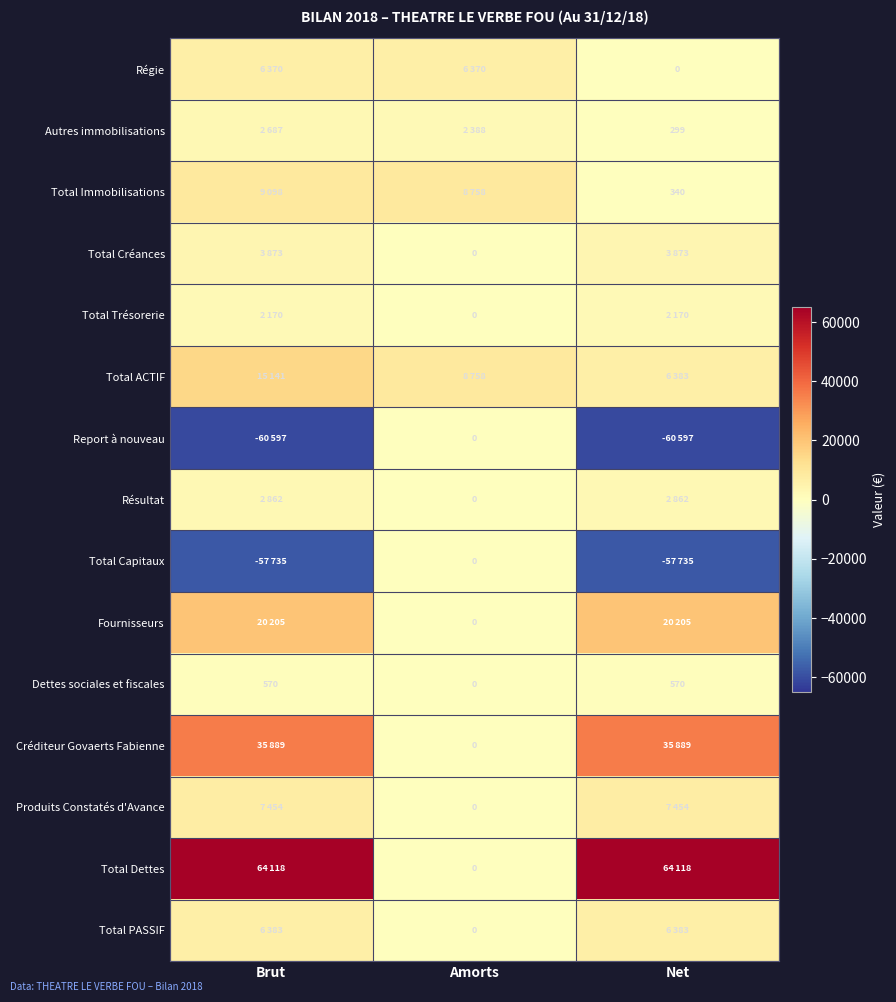

What is the sum of the Dettes sociales et fiscales values at Amorts and Brut?

570